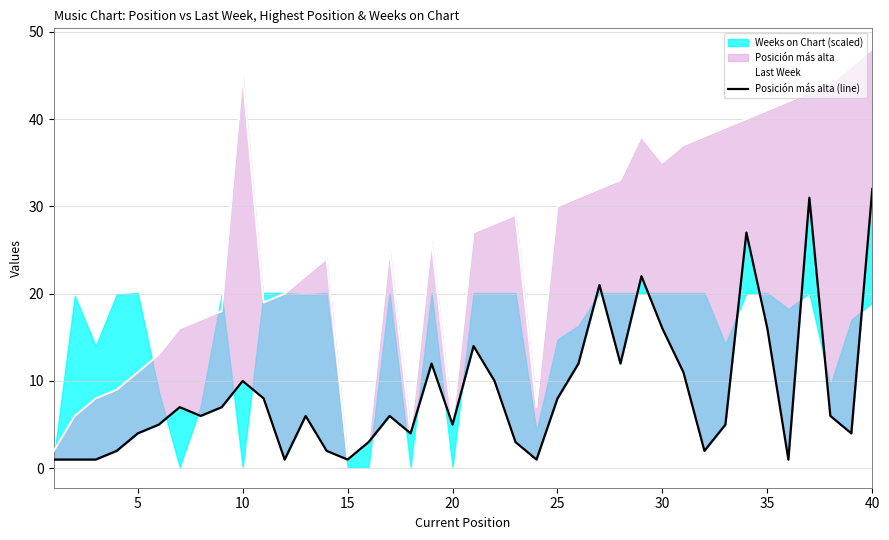

How many lines are shown in the chart?

2